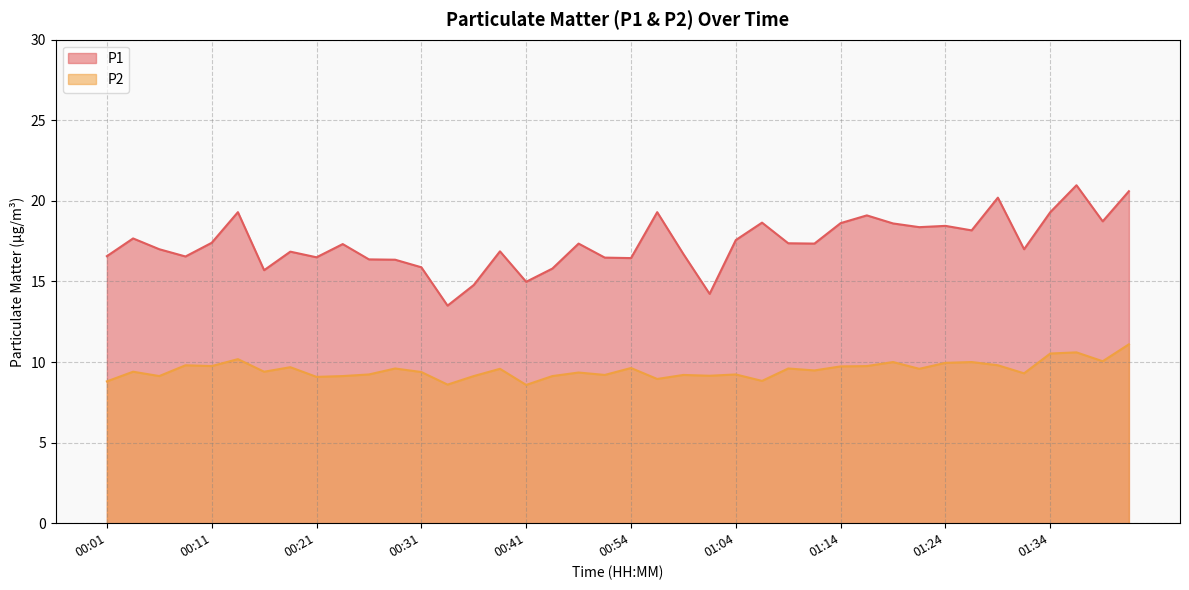

What is the value of the P1 point at the 15th from the left?

14.8